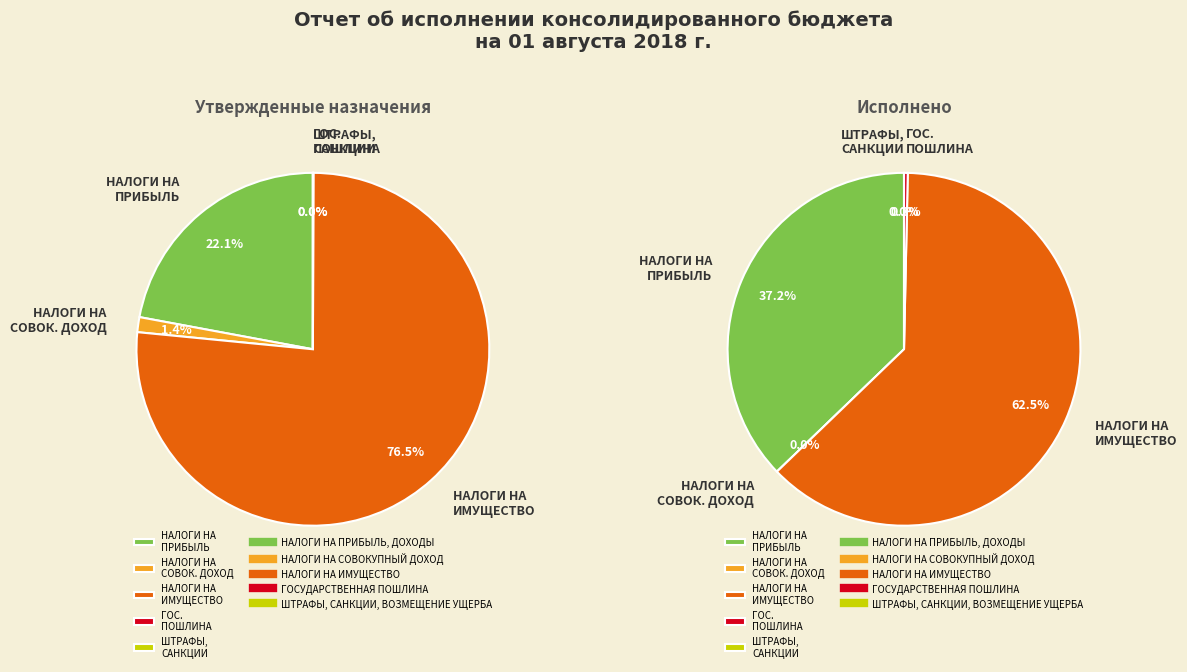

Count the number of slices in the pie.

5